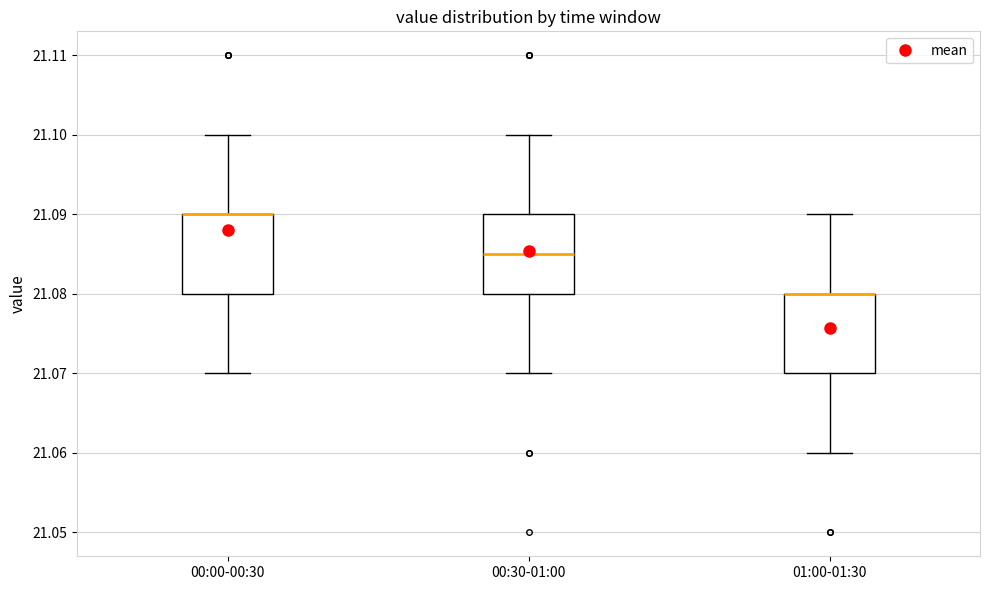

Reading left to right, read every box against the y-axis: the position of its median line, the range the box covers, and the ends of its whiskers. The values are not printed on the chart, so give them approximately, as read against the axis.

00:00-00:30: median 21.090 (drawn on the box's upper edge), box 21.080 to 21.090, whiskers 21.070 to 21.100
00:30-01:00: median 21.085, box 21.080 to 21.090, whiskers 21.070 to 21.100
01:00-01:30: median 21.080 (drawn on the box's upper edge), box 21.070 to 21.080, whiskers 21.060 to 21.090